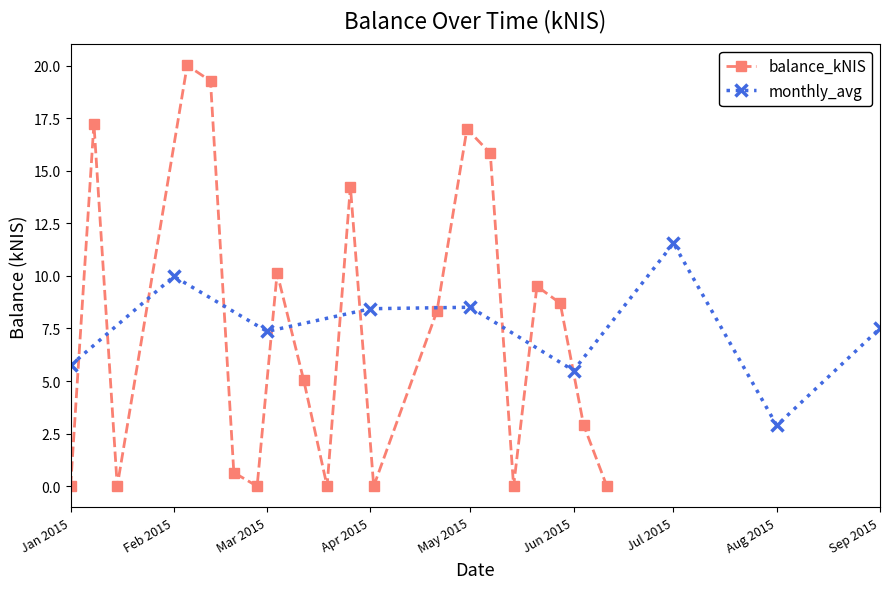

What is the value of the balance_kNIS point at the 8th from the left?

10.1